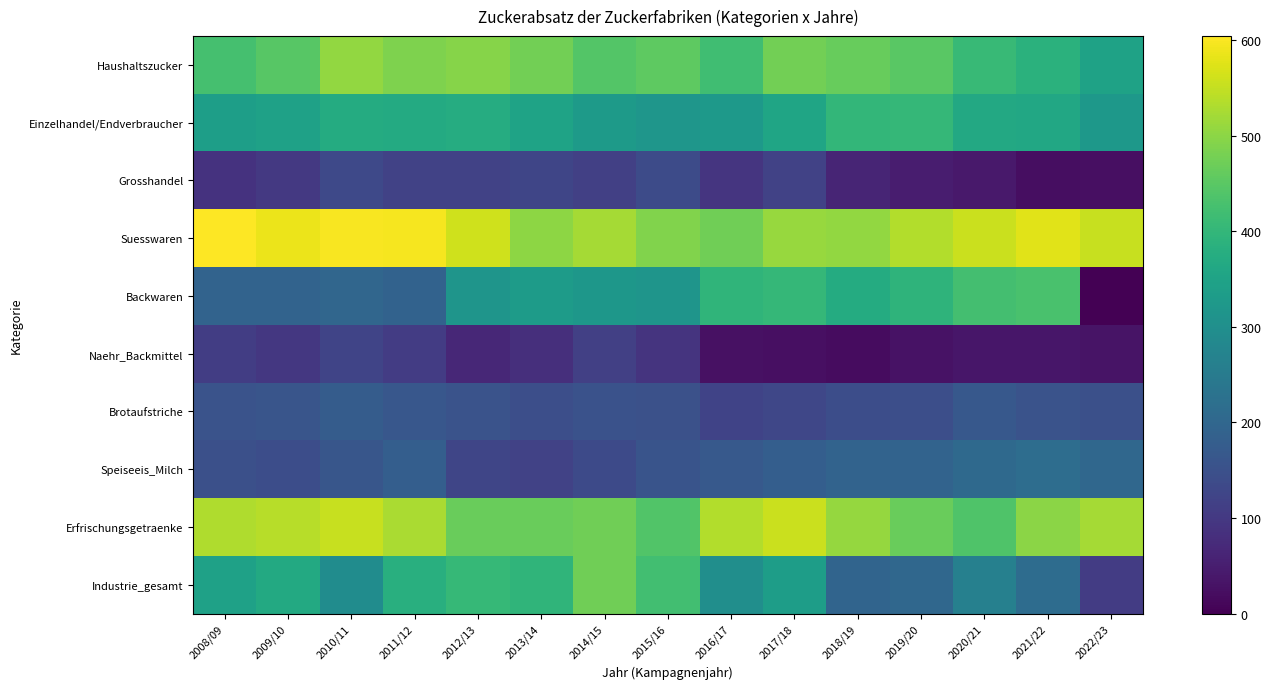

Reading right to left, what are all the values shown in this chart?

Haushaltszucker: 2022/23=348.3	2021/22=386.0	2020/21=406.7	2019/20=450.1	2018/19=463.6	2017/18=475.4	2016/17=418.1	2015/16=454.8	2014/15=443.1	2013/14=475.9	2012/13=493.6	2011/12=487.5	2010/11=505.8	2009/10=446.6	2008/09=425.7
Einzelhandel/Endverbraucher: 2022/23=323.1	2021/22=363.3	2020/21=364.4	2019/20=401.2	2018/19=400.7	2017/18=356.1	2016/17=324.5	2015/16=316.3	2014/15=329.2	2013/14=349.9	2012/13=373.5	2011/12=368.9	2010/11=371.4	2009/10=345.6	2008/09=338.3
Grosshandel: 2022/23=25.2	2021/22=22.7	2020/21=42.3	2019/20=48.8	2018/19=62.9	2017/18=119.3	2016/17=93.6	2015/16=138.5	2014/15=113.9	2013/14=125.9	2012/13=120.1	2011/12=118.7	2010/11=134.4	2009/10=101.1	2008/09=87.4
Suesswaren: 2022/23=553.3	2021/22=578.1	2020/21=555.2	2019/20=535.2	2018/19=507.0	2017/18=511.6	2016/17=472.6	2015/16=488.9	2014/15=521.5	2013/14=500.9	2012/13=559.8	2011/12=595.9	2010/11=599.1	2009/10=585.4	2008/09=604.1
Backwaren: 2022/23=0.0	2021/22=429.5	2020/21=424.5	2019/20=394.0	2018/19=370.5	2017/18=403.3	2016/17=396.1	2015/16=314.3	2014/15=318.6	2013/14=331.1	2012/13=315.8	2011/12=188.9	2010/11=200.3	2009/10=193.2	2008/09=191.7
Naehr_Backmittel: 2022/23=31.2	2021/22=36.1	2020/21=35.6	2019/20=28.8	2018/19=20.3	2017/18=25.0	2016/17=26.1	2015/16=90.2	2014/15=115.5	2013/14=81.6	2012/13=66.7	2011/12=108.4	2010/11=123.1	2009/10=98.4	2008/09=109.6
Brotaufstriche: 2022/23=146.4	2021/22=154.6	2020/21=167.2	2019/20=144.1	2018/19=142.4	2017/18=128.3	2016/17=122.3	2015/16=150.1	2014/15=151.2	2013/14=145.4	2012/13=153.4	2011/12=163.8	2010/11=176.4	2009/10=159.8	2008/09=155.4
Speiseeis_Milch: 2022/23=201.9	2021/22=214.8	2020/21=205.4	2019/20=192.0	2018/19=192.8	2017/18=180.7	2016/17=167.7	2015/16=157.1	2014/15=136.0	2013/14=120.1	2012/13=126.3	2011/12=181.4	2010/11=161.9	2009/10=143.3	2008/09=147.1
Erfrischungsgetraenke: 2022/23=521.6	2021/22=499.3	2020/21=437.5	2019/20=466.6	2018/19=509.1	2017/18=555.7	2016/17=533.5	2015/16=440.9	2014/15=473.0	2013/14=467.2	2012/13=466.6	2011/12=527.6	2010/11=553.7	2009/10=538.1	2008/09=531.1
Industrie_gesamt: 2022/23=107.4	2021/22=213.8	2020/21=262.5	2019/20=202.2	2018/19=194.9	2017/18=335.6	2016/17=298.3	2015/16=421.6	2014/15=474.1	2013/14=394.7	2012/13=405.4	2011/12=379.9	2010/11=293.0	2009/10=366.0	2008/09=344.9